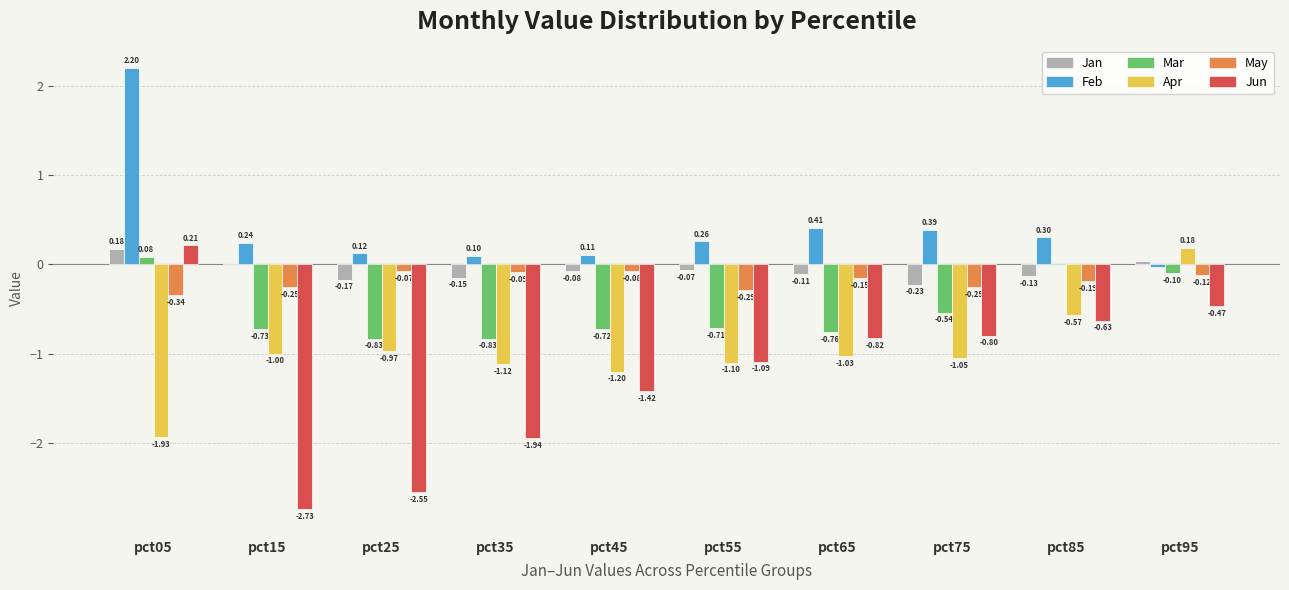

Which series has the largest total across all categories?

Feb